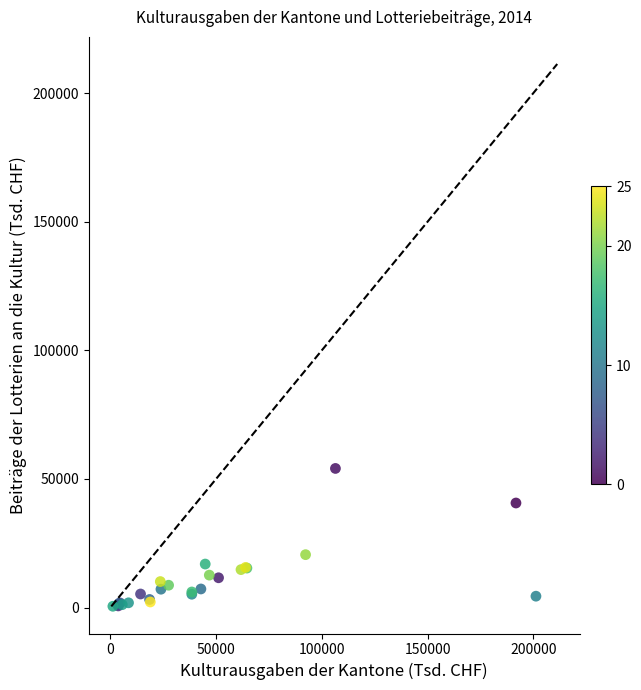

What Y value in the scatter plot is closest to 27274?

20545.3